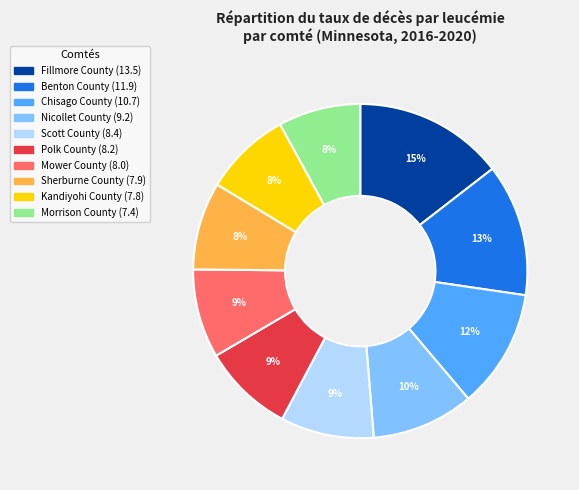

Is there a majority slice in this chart?

No